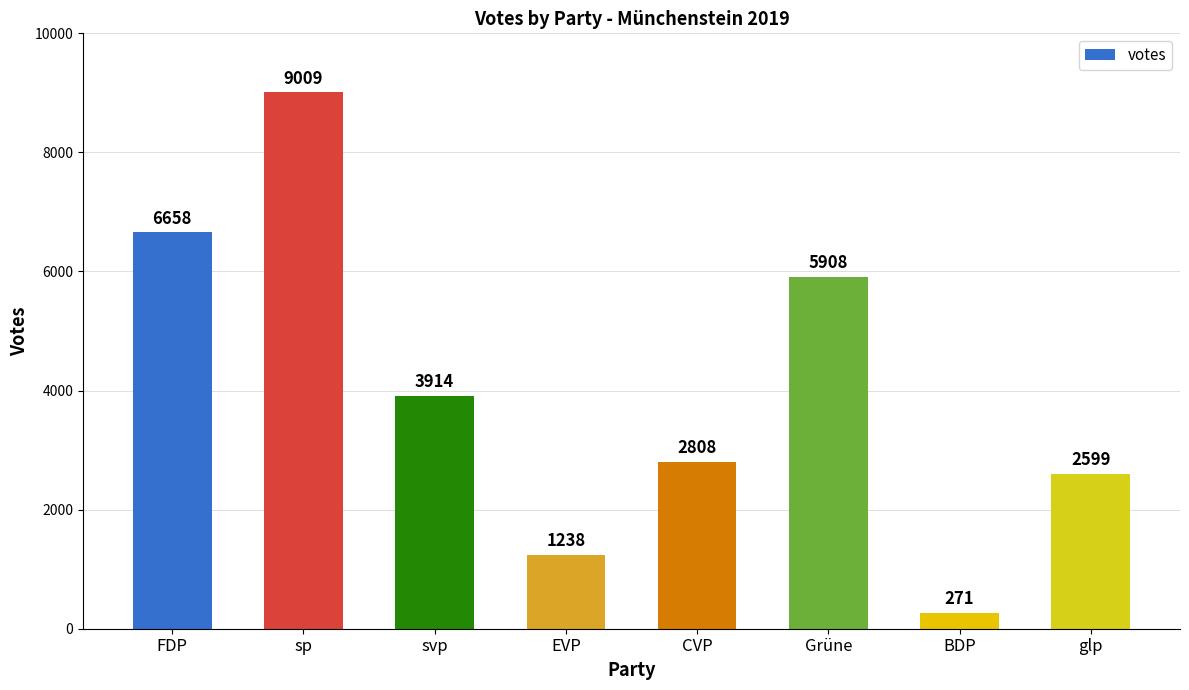

What is the change in value from EVP to CVP?

+1570